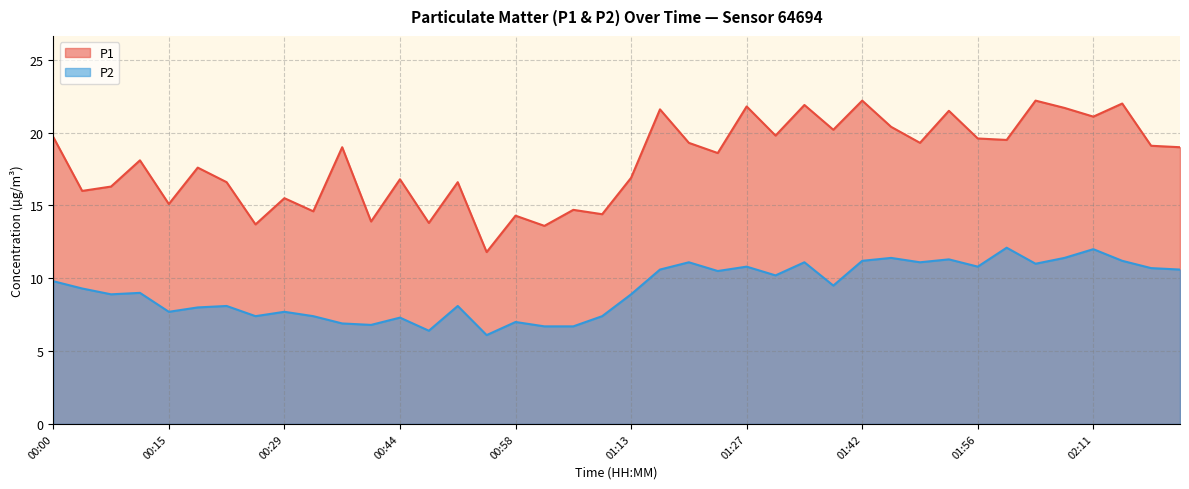

Does the chart display data point markers on the line(s)?

No